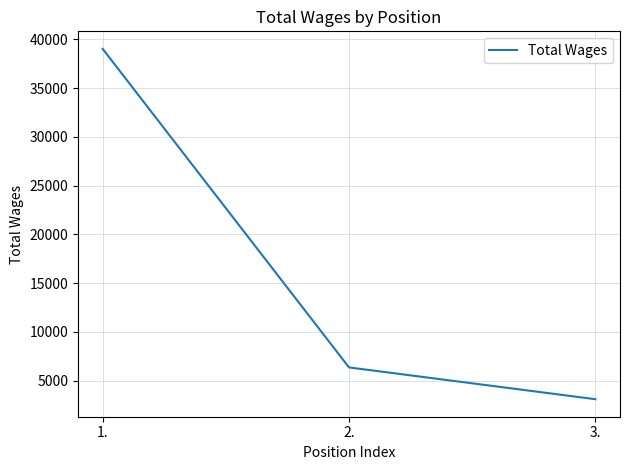

The chart shows a value of 62714 at 1.. True or false?

False